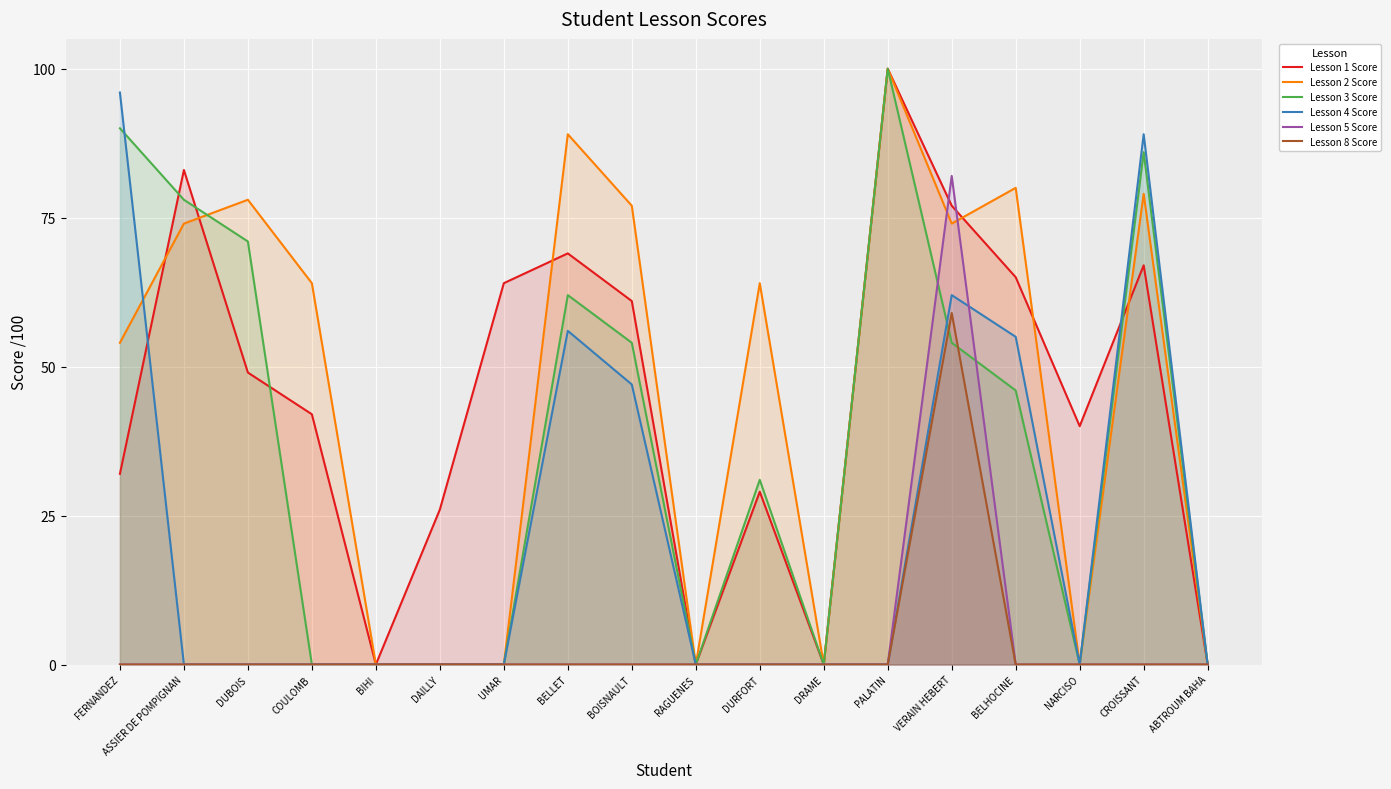

True or false: Lesson 3 Score has more than 2 points higher than both neighbors.

True